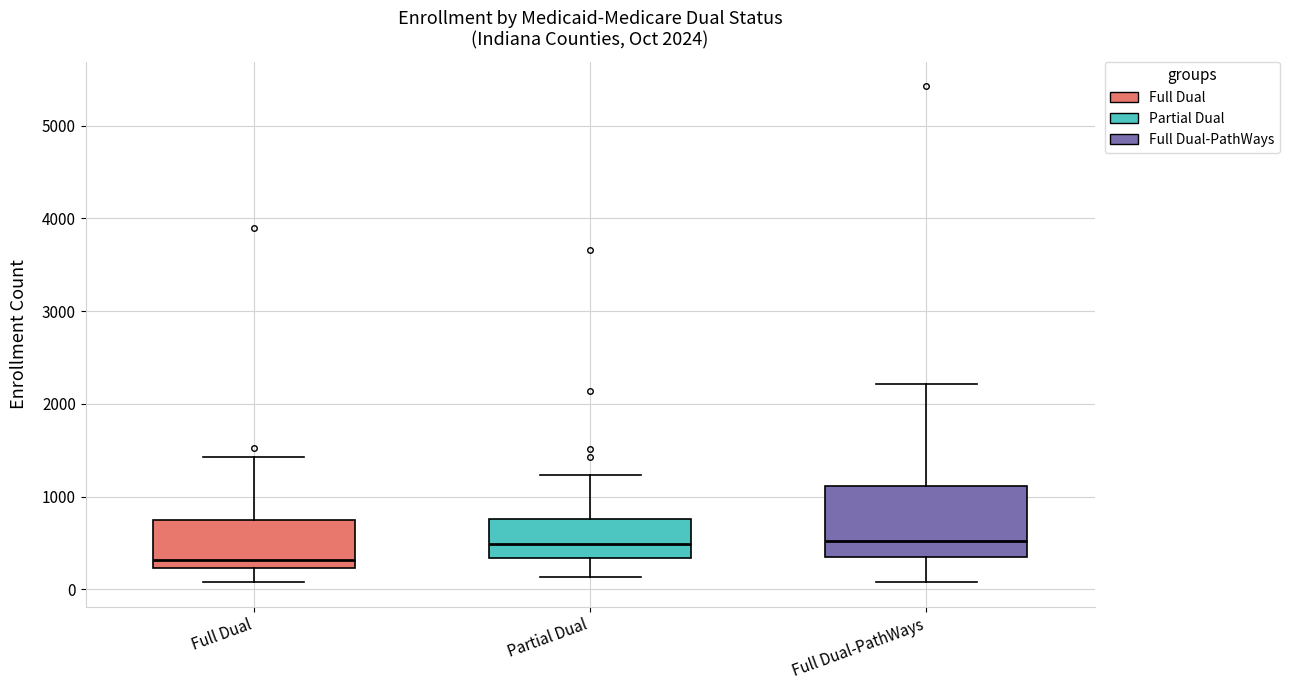

Which box is the tallest, from its lower edge to its upper edge?

Full Dual-PathWays